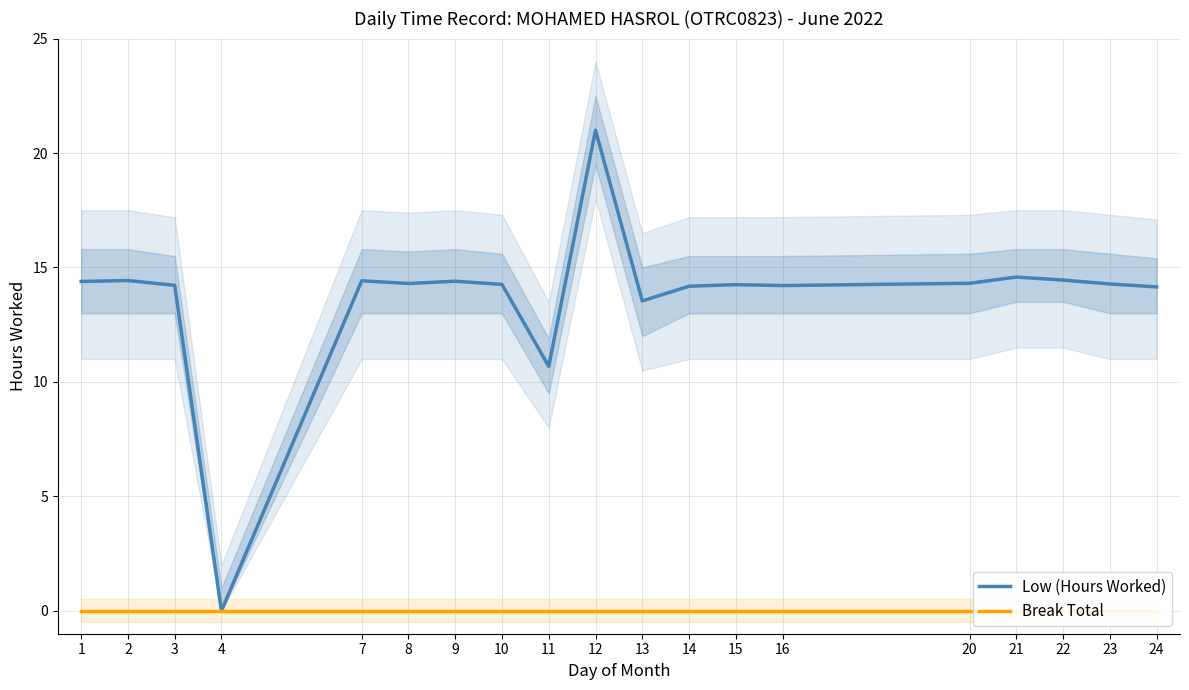

Reading left to right, extract all data points from this chart.

Low (Hours Worked): 1=14.4	2=14.4	3=14.2	4=0.0	7=14.4	8=14.3	9=14.4	10=14.3	11=10.7	12=21.0	13=13.5	14=14.2	15=14.2	16=14.2	20=14.3	21=14.6	22=14.4	23=14.3	24=14.2
Break Total: 1=0.0	2=0.0	3=0.0	4=0.0	7=0.0	8=0.0	9=0.0	10=0.0	11=0.0	12=0.0	13=0.0	14=0.0	15=0.0	16=0.0	20=0.0	21=0.0	22=0.0	23=0.0	24=0.0